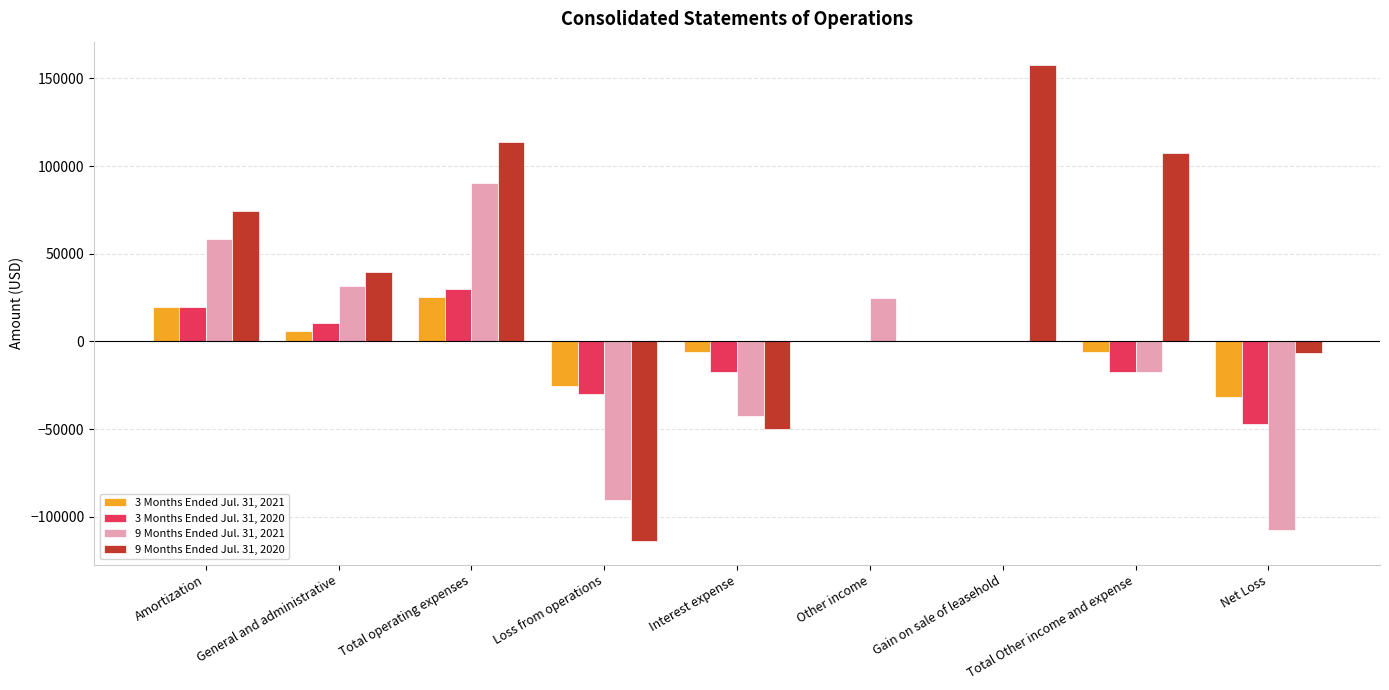

What is the difference between the 9 Months Ended Jul. 31, 2021 values at Loss from operations and Other income?

115168